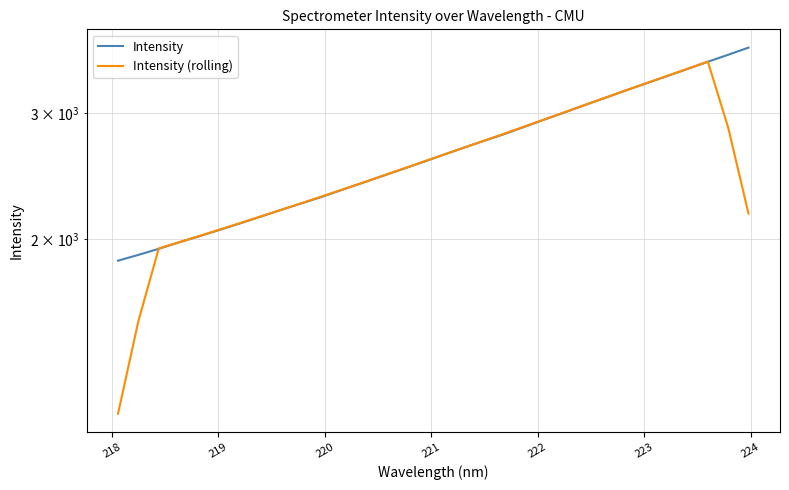

What is the sum of all Intensity values?

85219.1